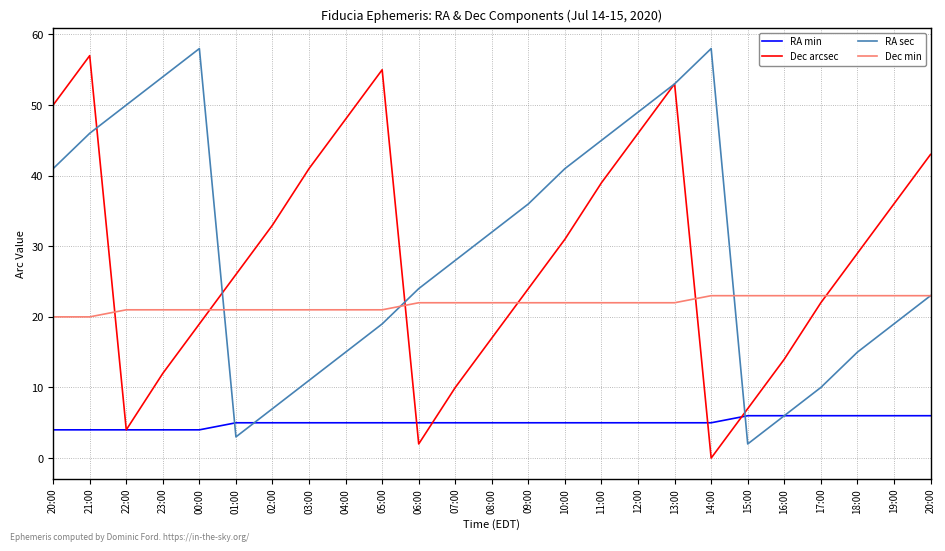

After their last crossing, which series has the higher values: Dec arcsec or Dec min?

Dec arcsec